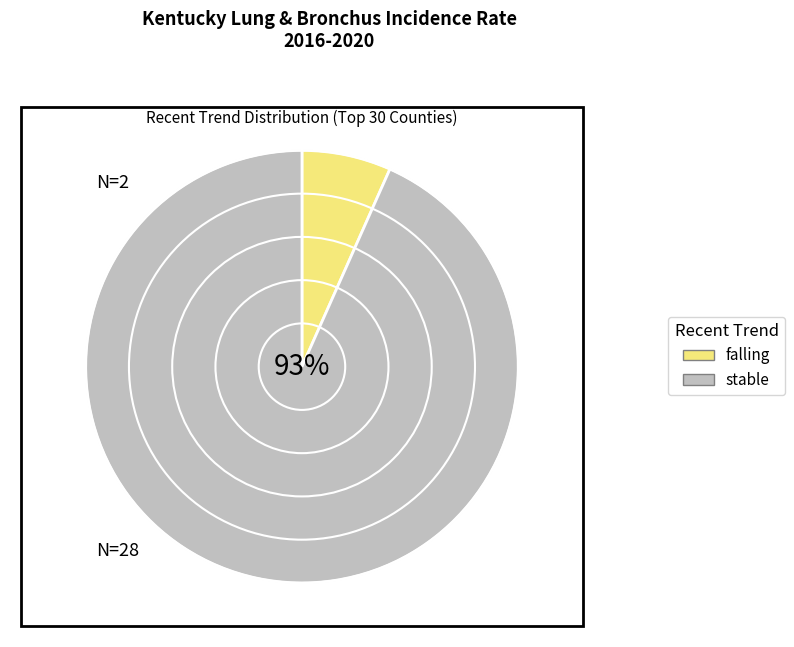

To the nearest percent, what portion does stable represent?

93%